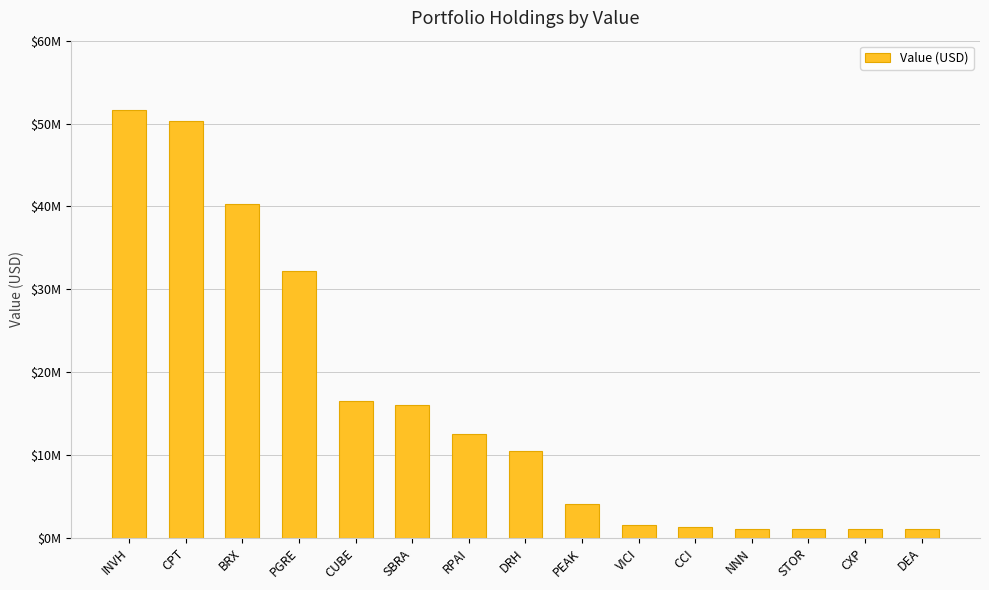

Are the bars horizontal?

No